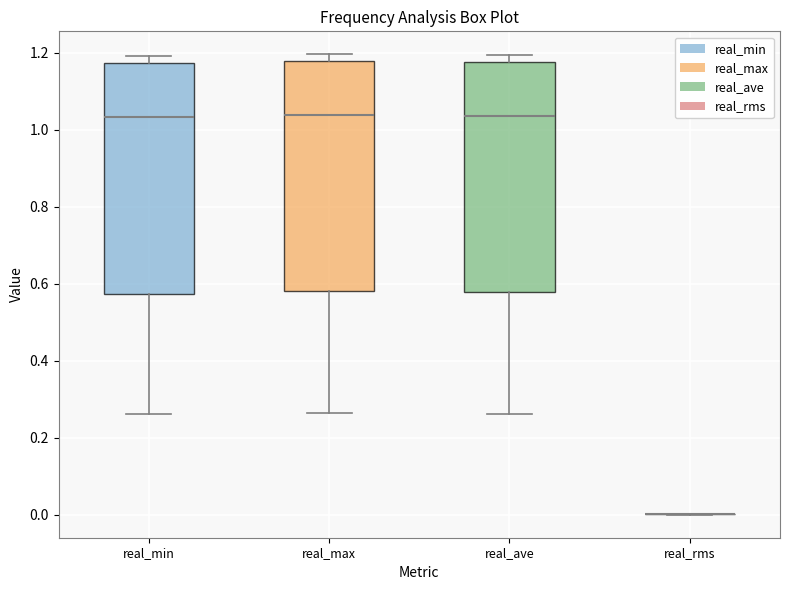

Reading left to right, read every box against the y-axis: the position of its median line, the range the box covers, and the ends of its whiskers. The values are not printed on the chart, so give them approximately, as read against the axis.

real_min: median 1.04, box 0.58 to 1.18, whiskers 0.26 to 1.20
real_max: median 1.04, box 0.58 to 1.18, whiskers 0.26 to 1.20
real_ave: median 1.04, box 0.58 to 1.18, whiskers 0.26 to 1.20
real_rms: box collapsed to a line at 0.00, whiskers 0.00 to 0.00